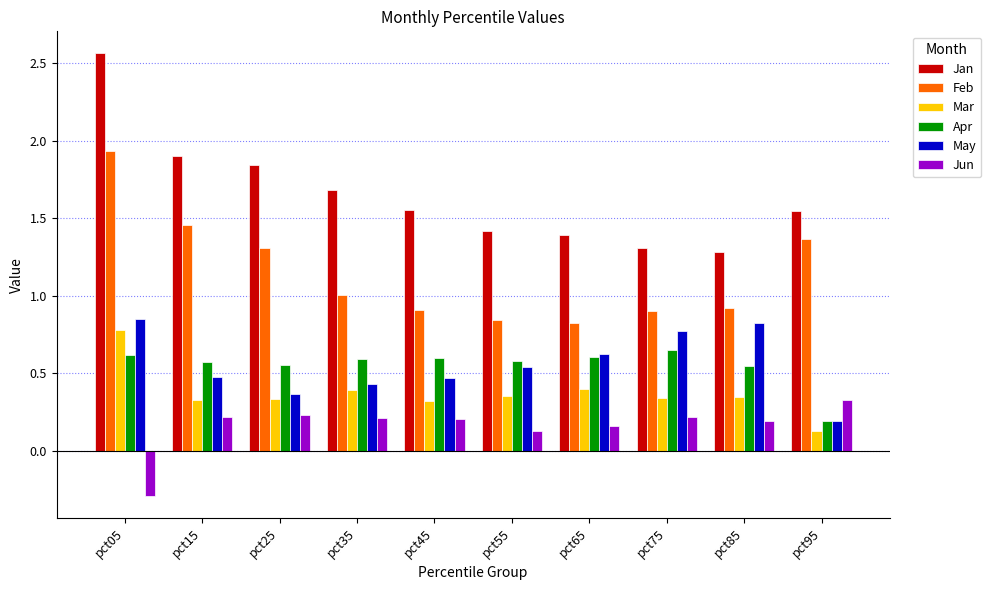

Where does the Jun series first go above 0?

pct15